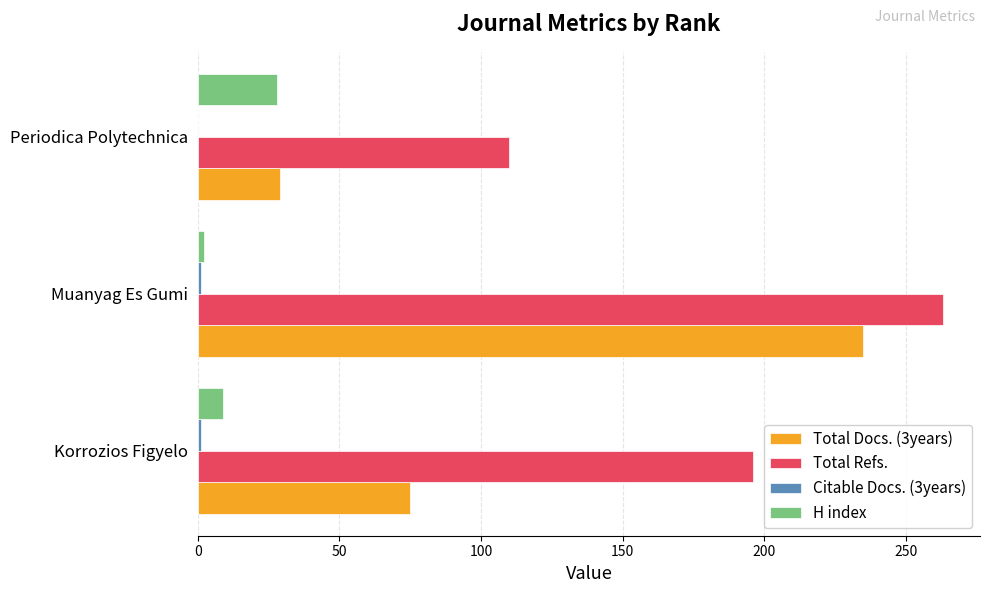

At which label is H index closest to 15?

Korrozios Figyelo